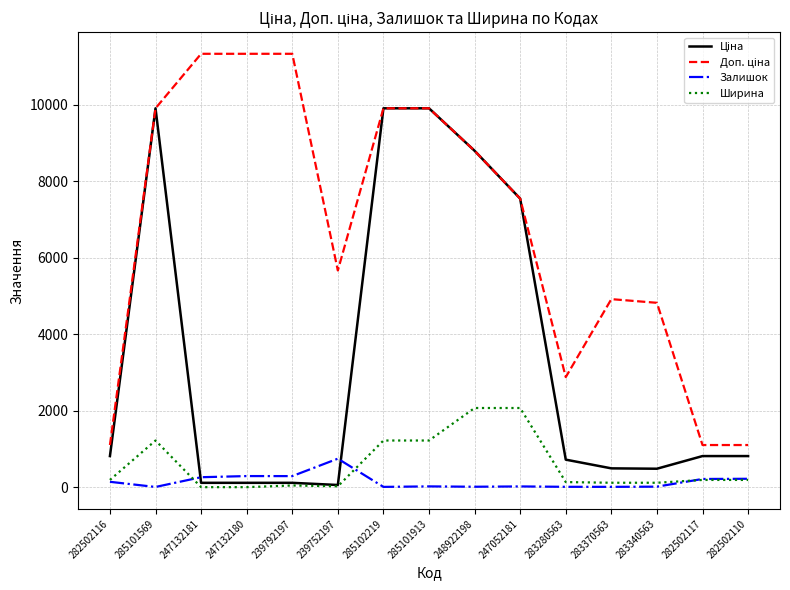

At how many categories does at least one series exceed 2684?

12